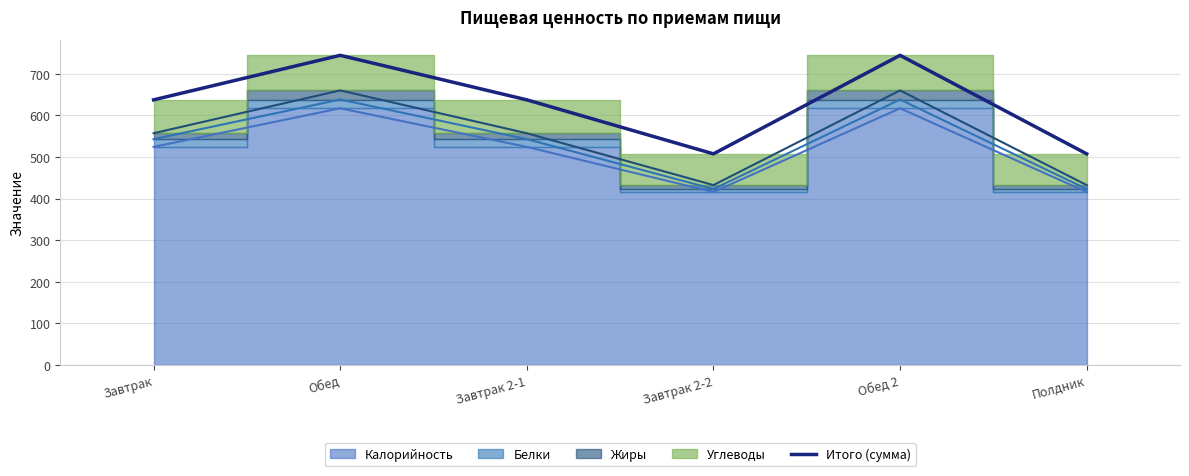

True or false: the data shows 250.6 at Завтрак.

False